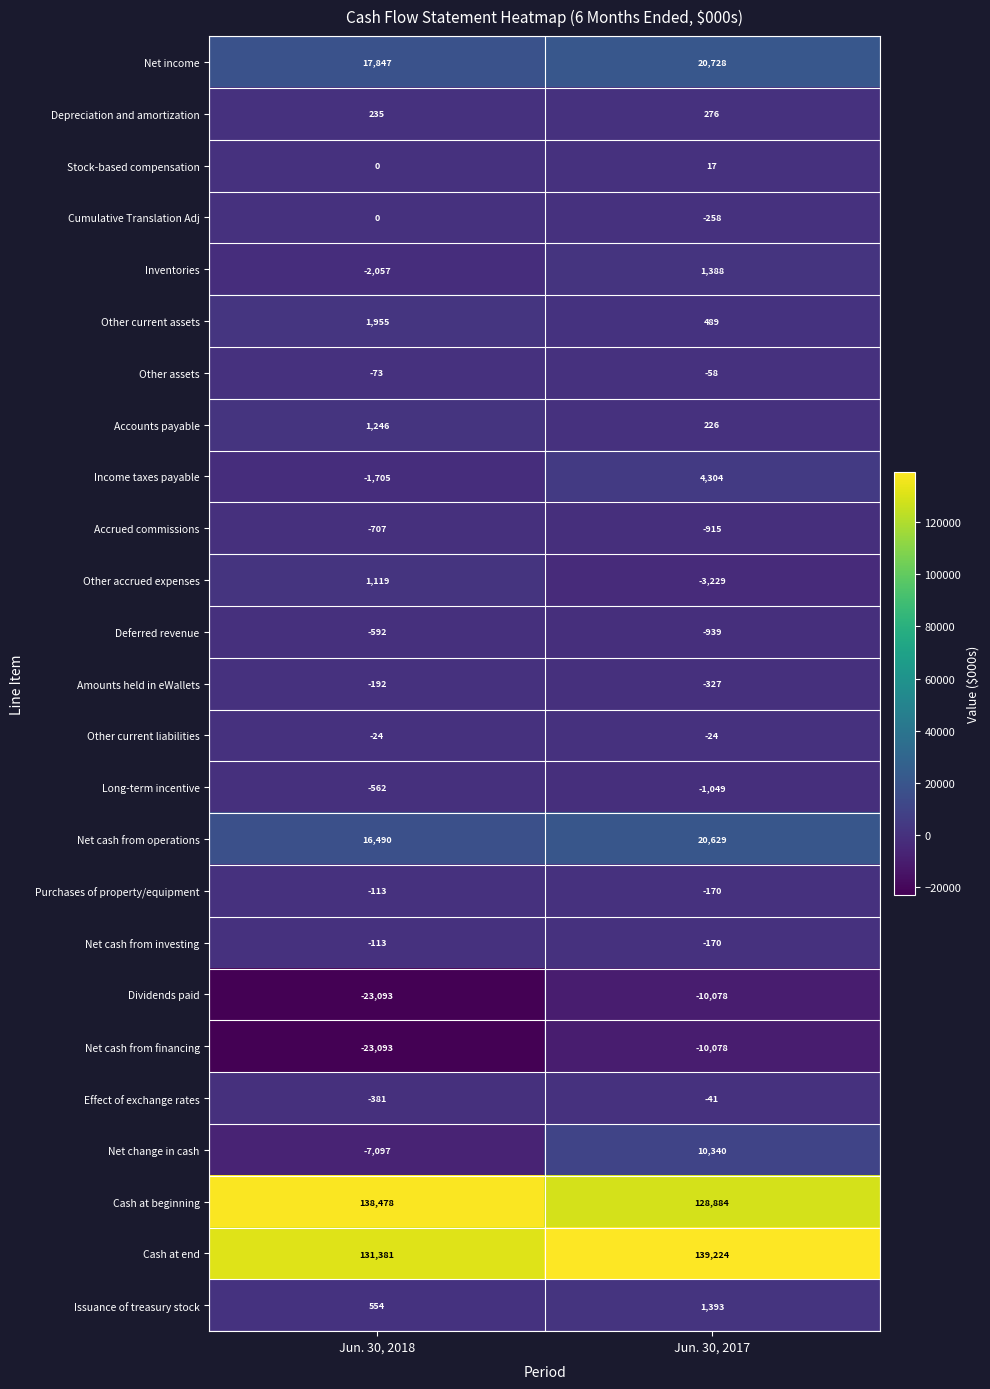

What is the minimum value for Income taxes payable?

-1705